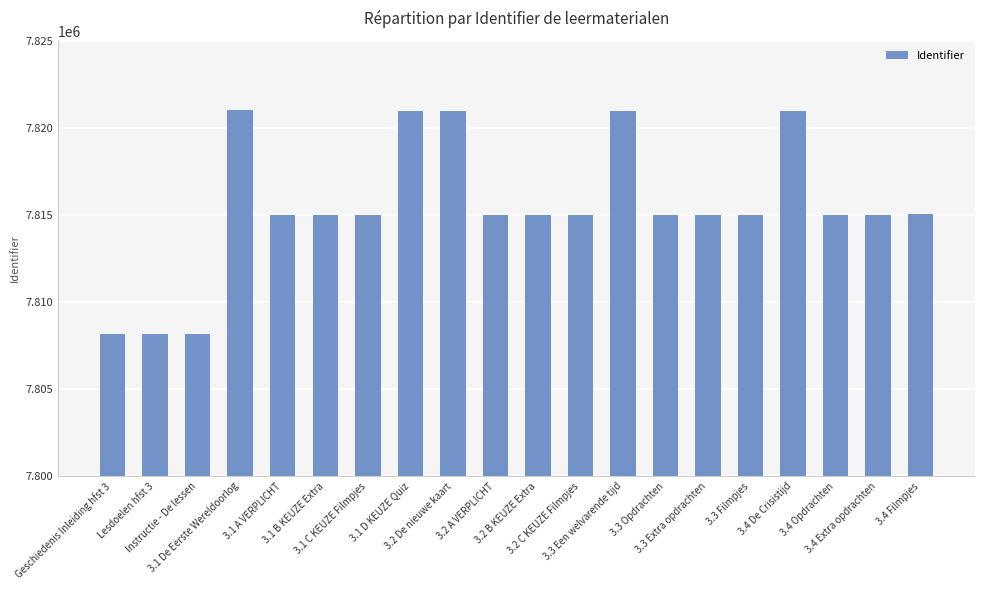

Does the chart contain stacked bars?

No